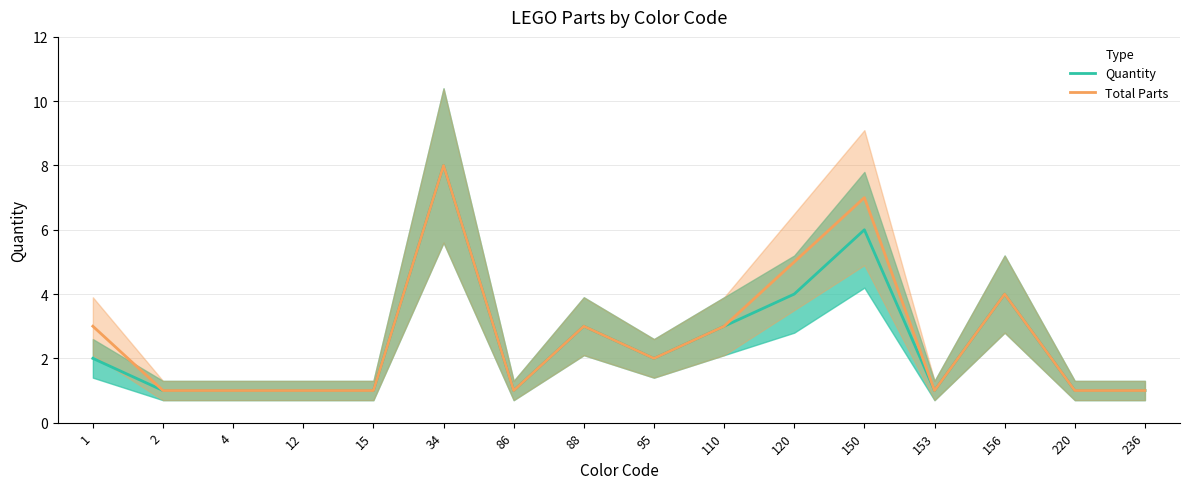

Rank the series at 95 from highest to lowest value.

Quantity, Total Parts